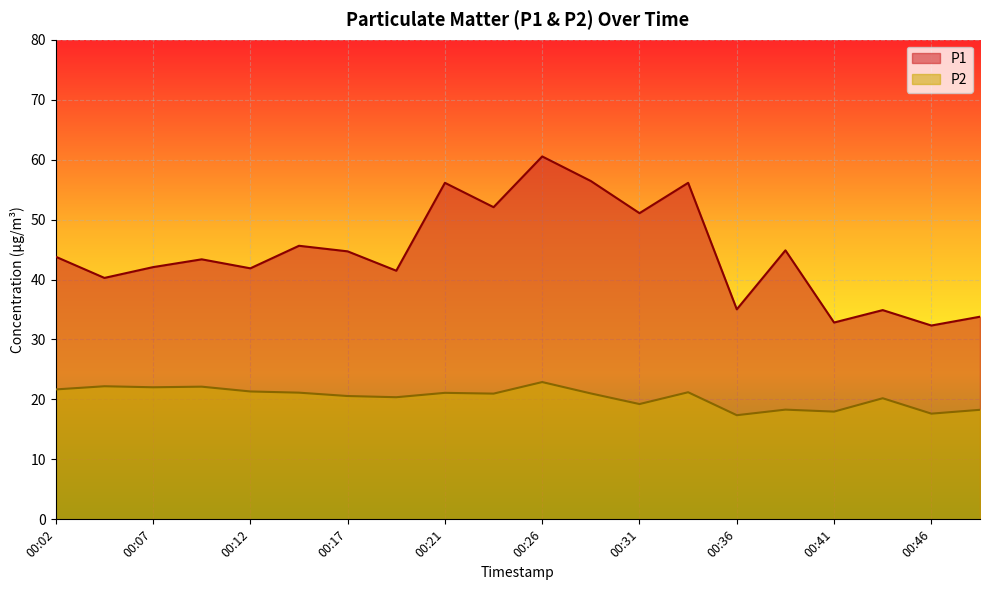

At 00:46, list the series in order from smallest to largest.

P2, P1